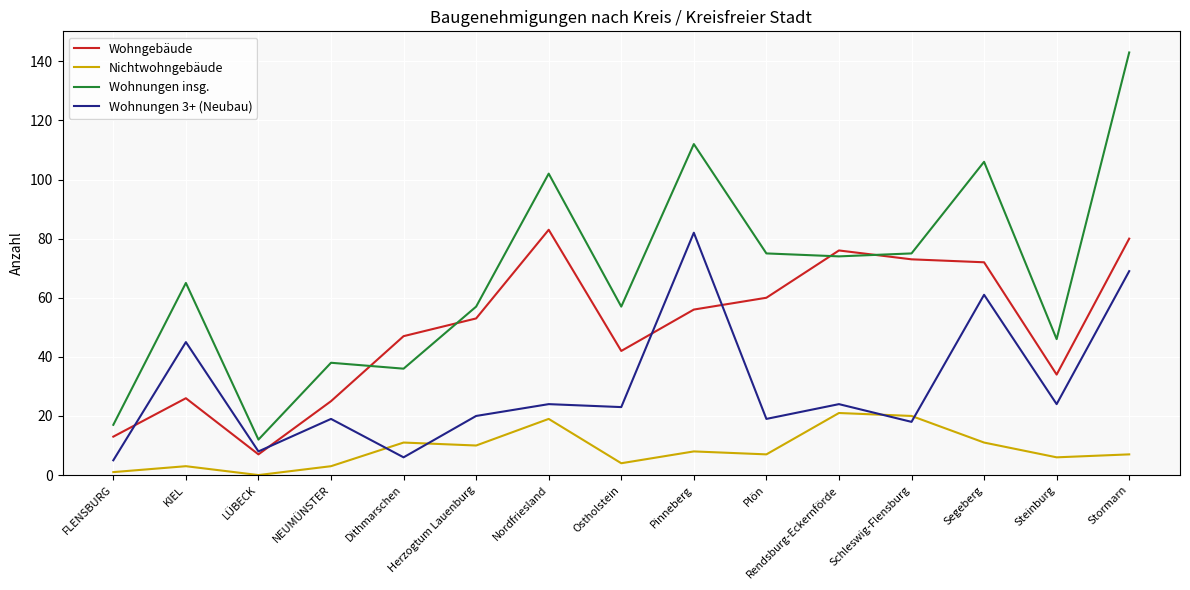

In Wohnungen 3+ (Neubau), how many points are higher than both neighbors (excluding endpoints)?

6